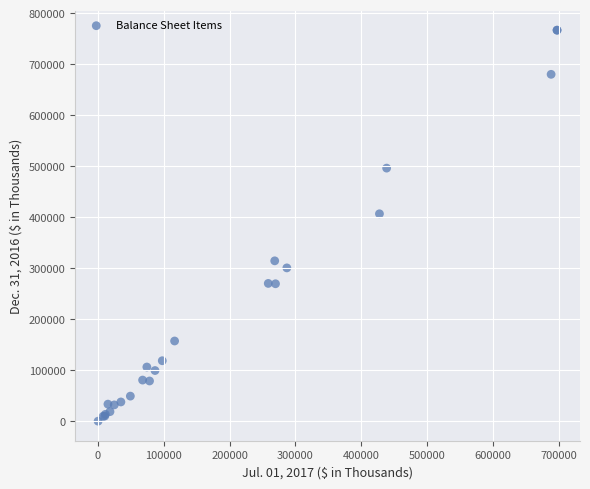

What Y value in the scatter plot is closest to 383627?

406945